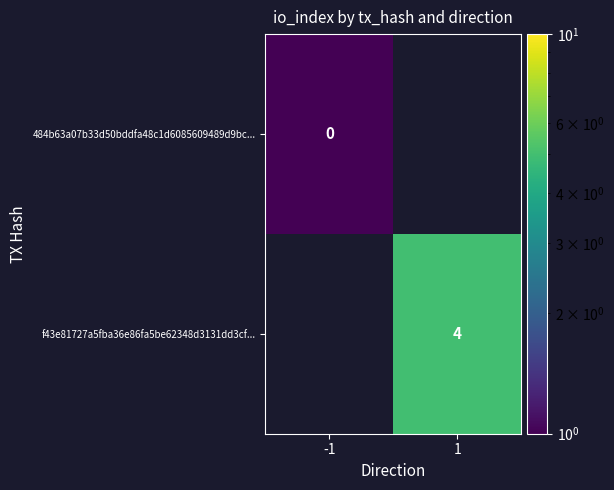

True or false: f43e81727a5fba36e86fa5be62348d3131dd3cf... has a value of 4 at 1.

True